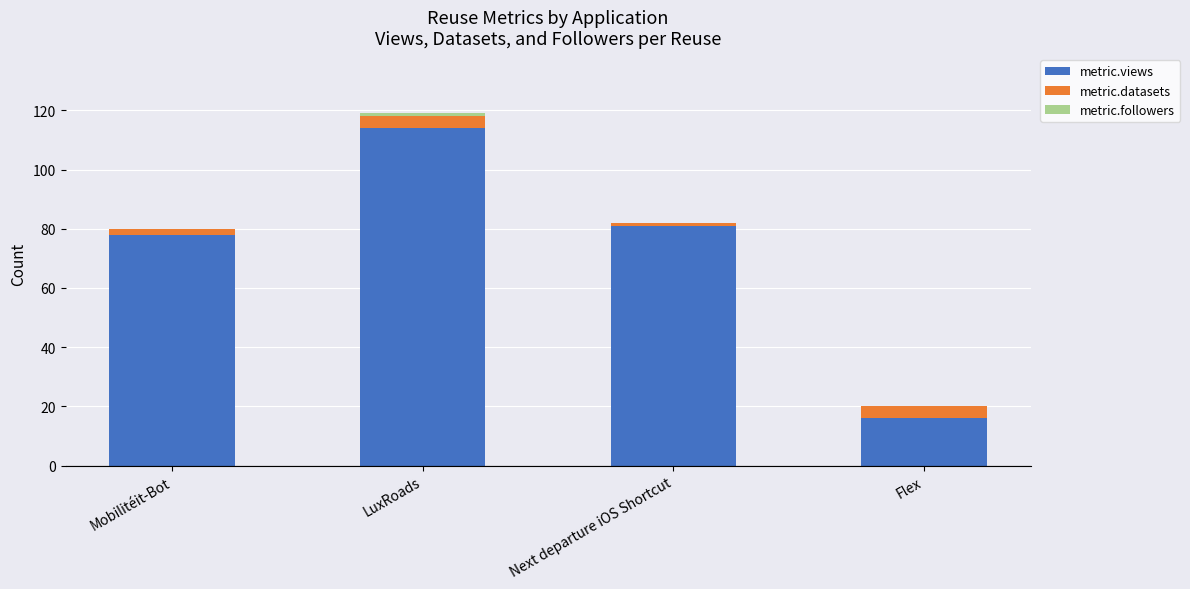

At which category is the sum across all series the highest?

LuxRoads